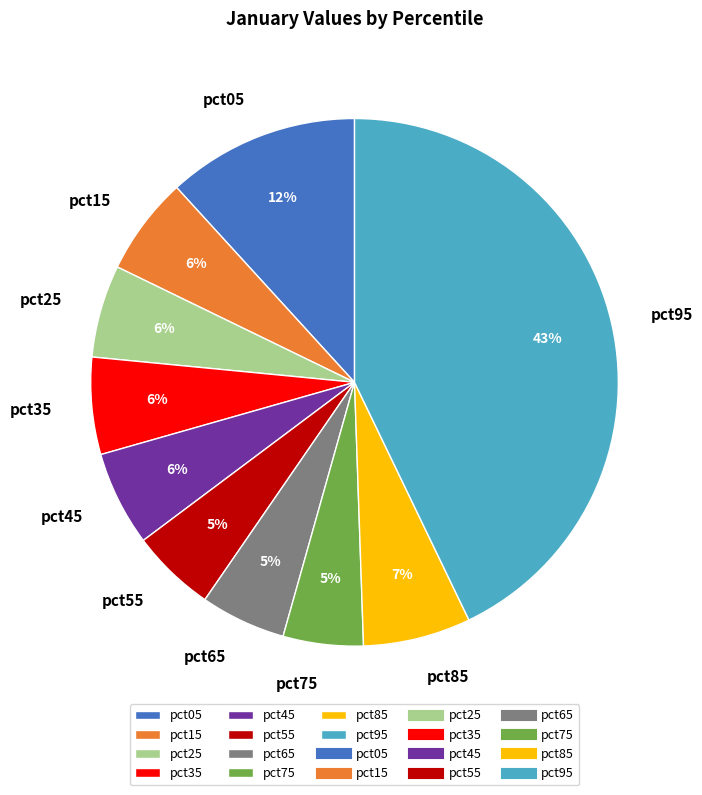

What percentage is the pct55 slice, to the nearest percent?

5%